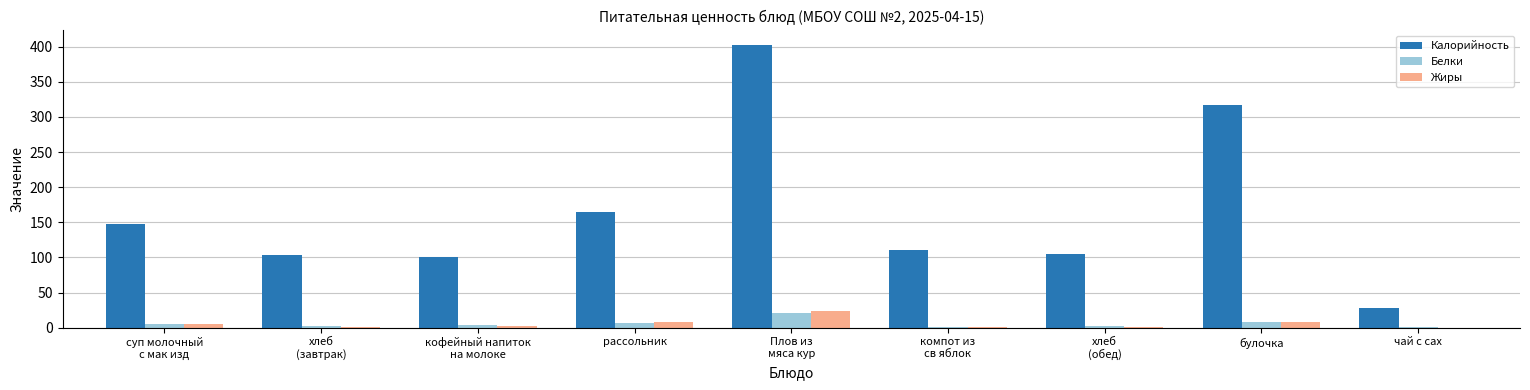

At which label is Калорийность closest to 215?

рассольник